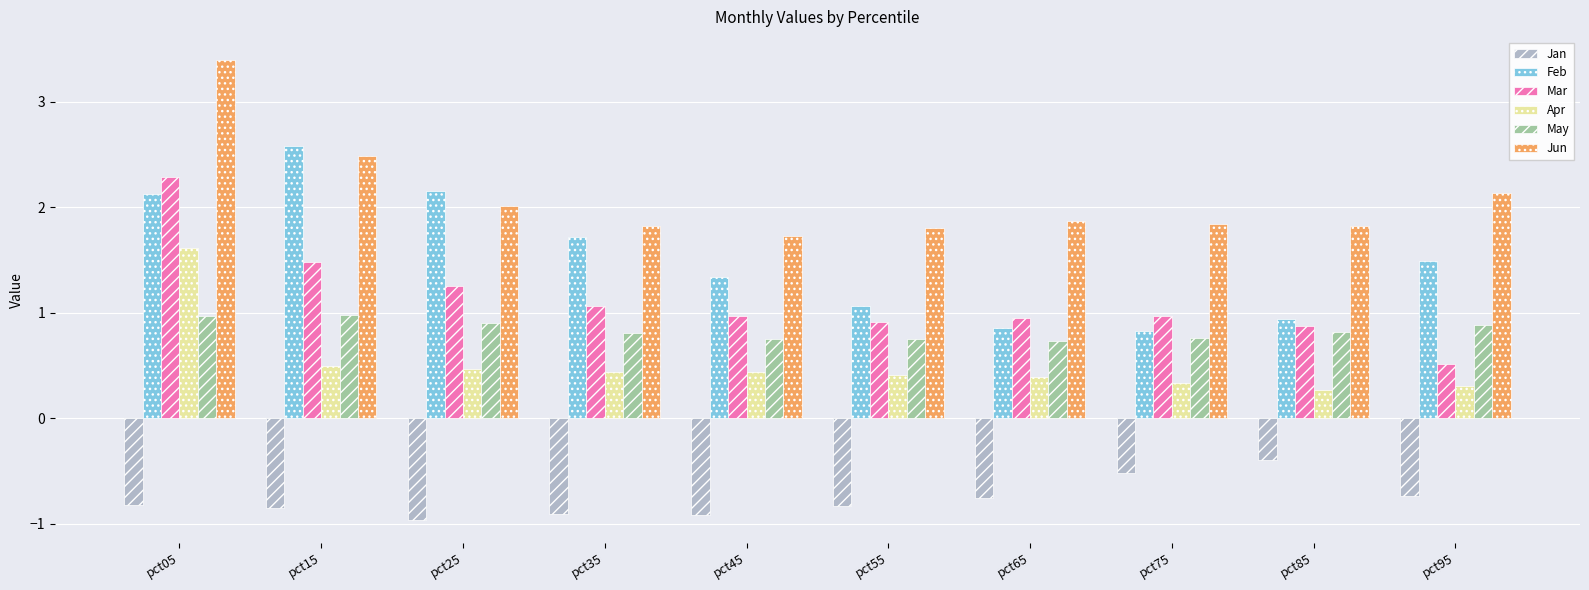

How many bars are there in total?

60